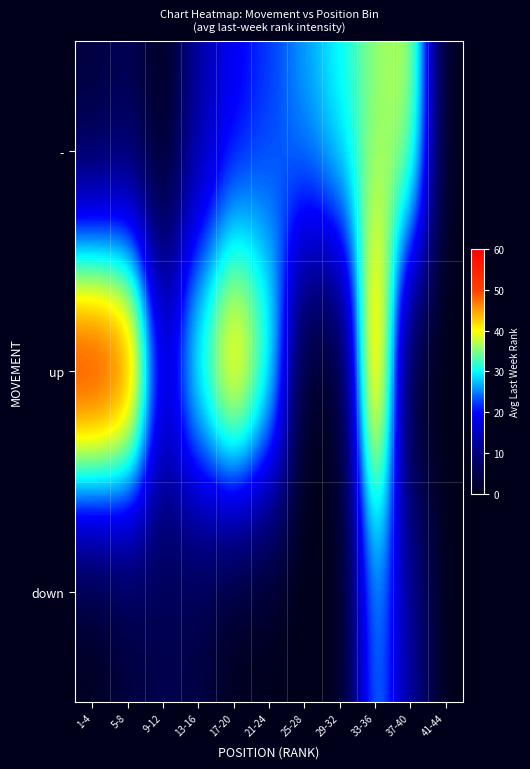

Rank the series at 37-40 from lowest to highest value.

up, down, -